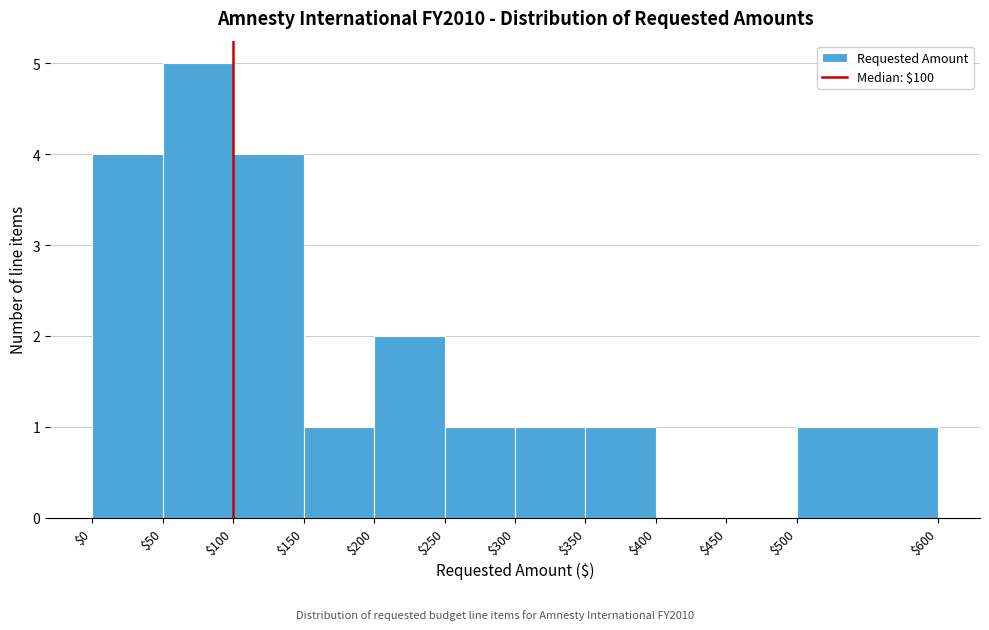

What is the height of the bar covering $0 to $50 on the x-axis? The values are not printed on the chart, so give them approximately, as read against the axis.

4